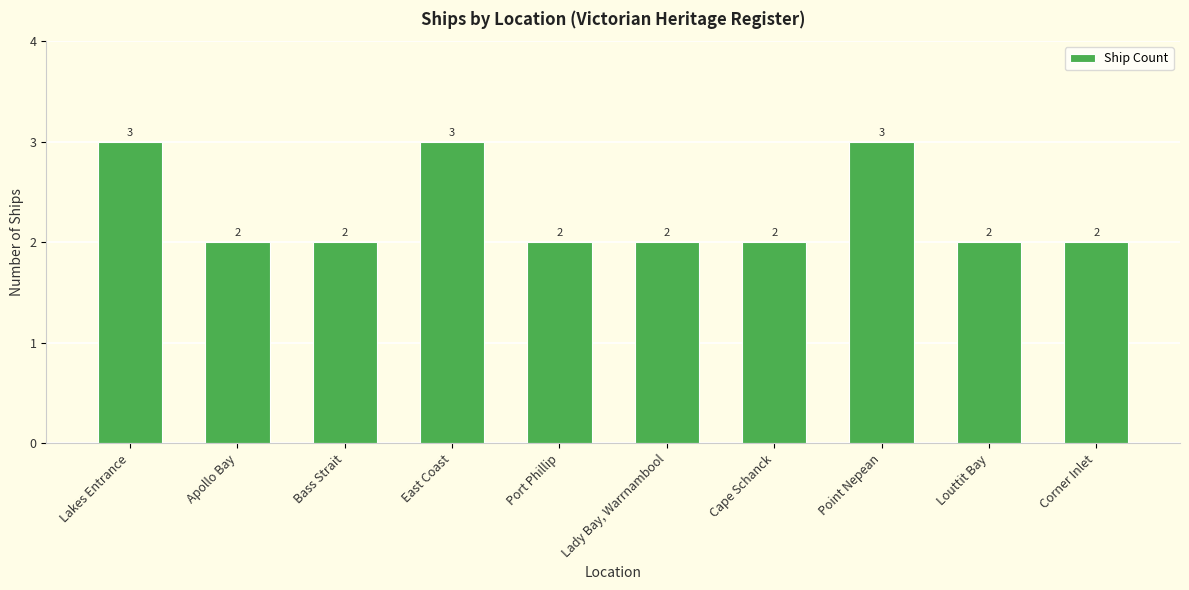

The chart shows a value of 2 at Lady Bay, Warrnambool. True or false?

True